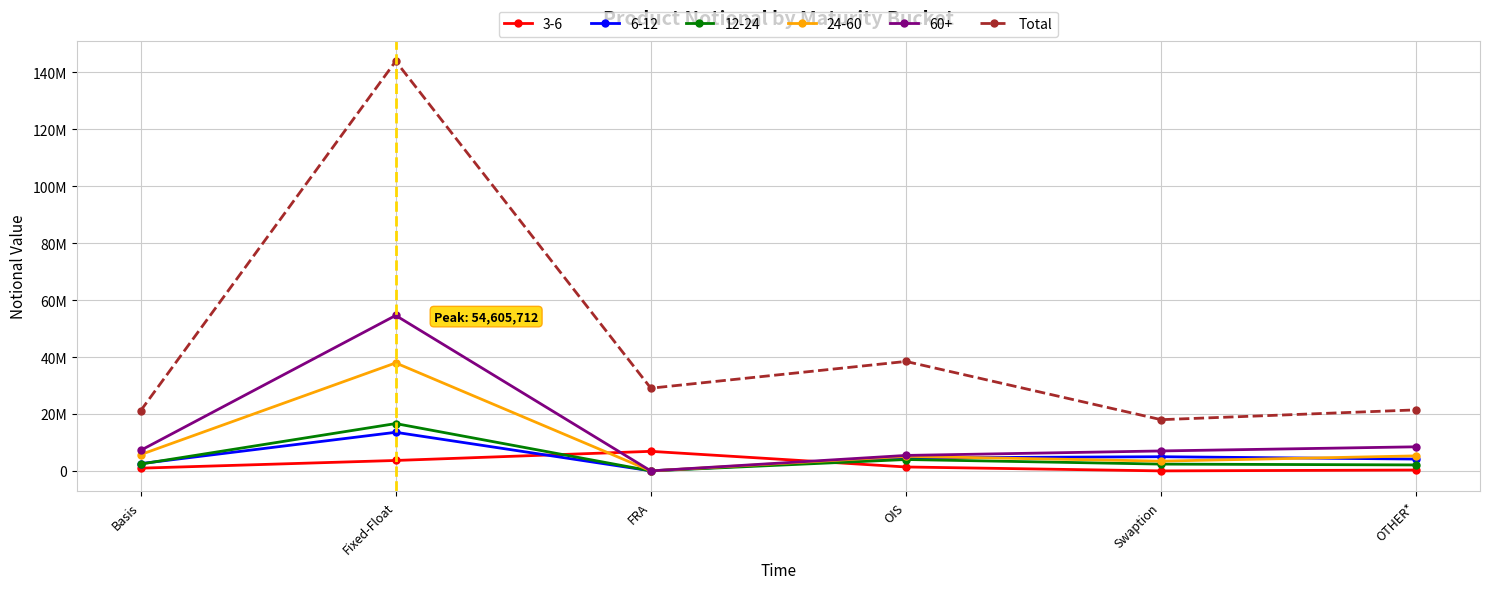

Does the chart have visible grid lines?

Yes